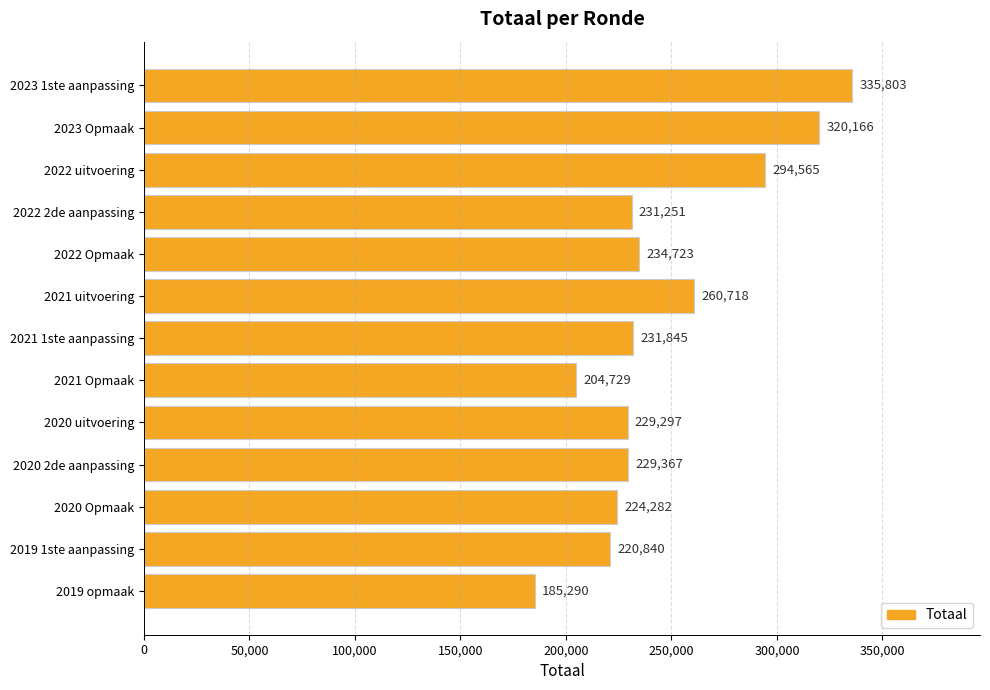

Is it true that the value at 2019 opmaak is 185290?

True